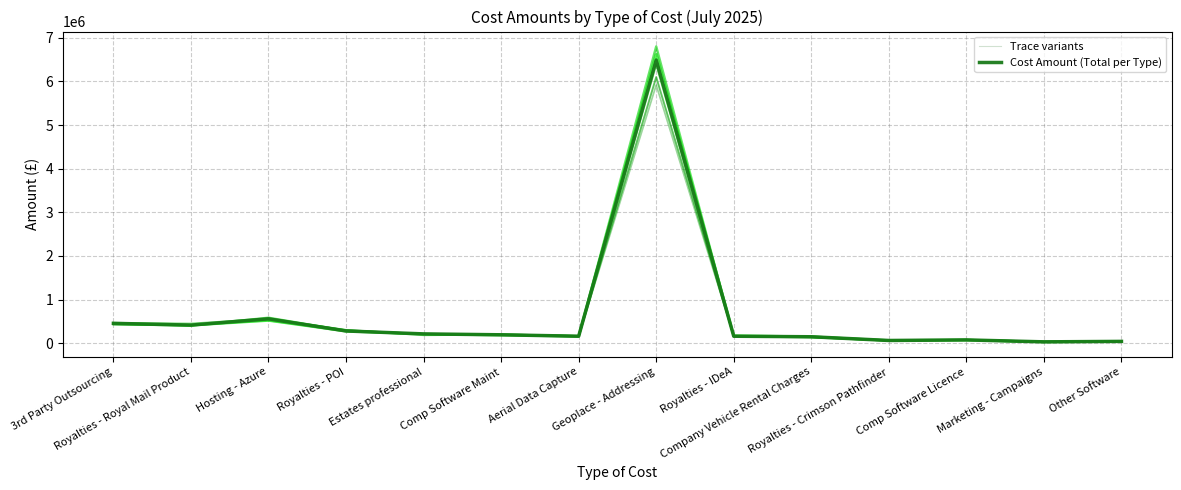

What is the smallest value displayed?

29400.0